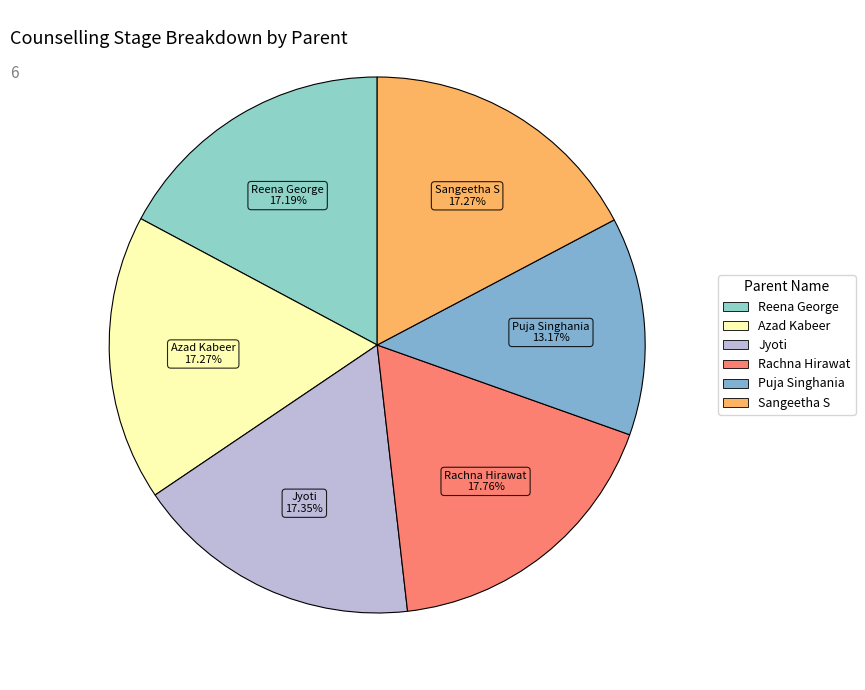

What is the smallest slice in the pie chart?

Puja Singhania